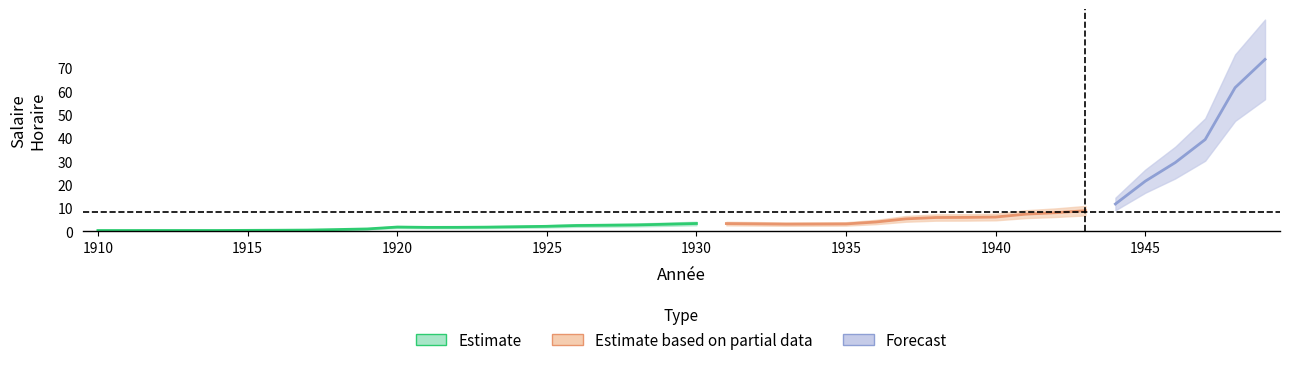

True or false: upper_estimate and lower_estimate intersect in this chart.

False